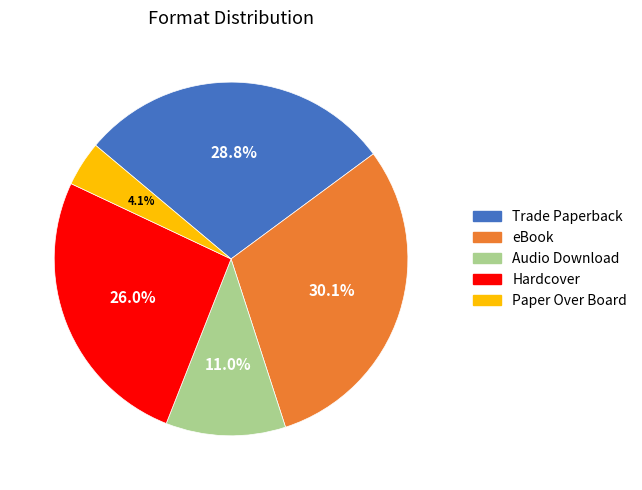

Rank the categories by value from lowest to highest.

Paper Over Board, Audio Download, Hardcover, Trade Paperback, eBook